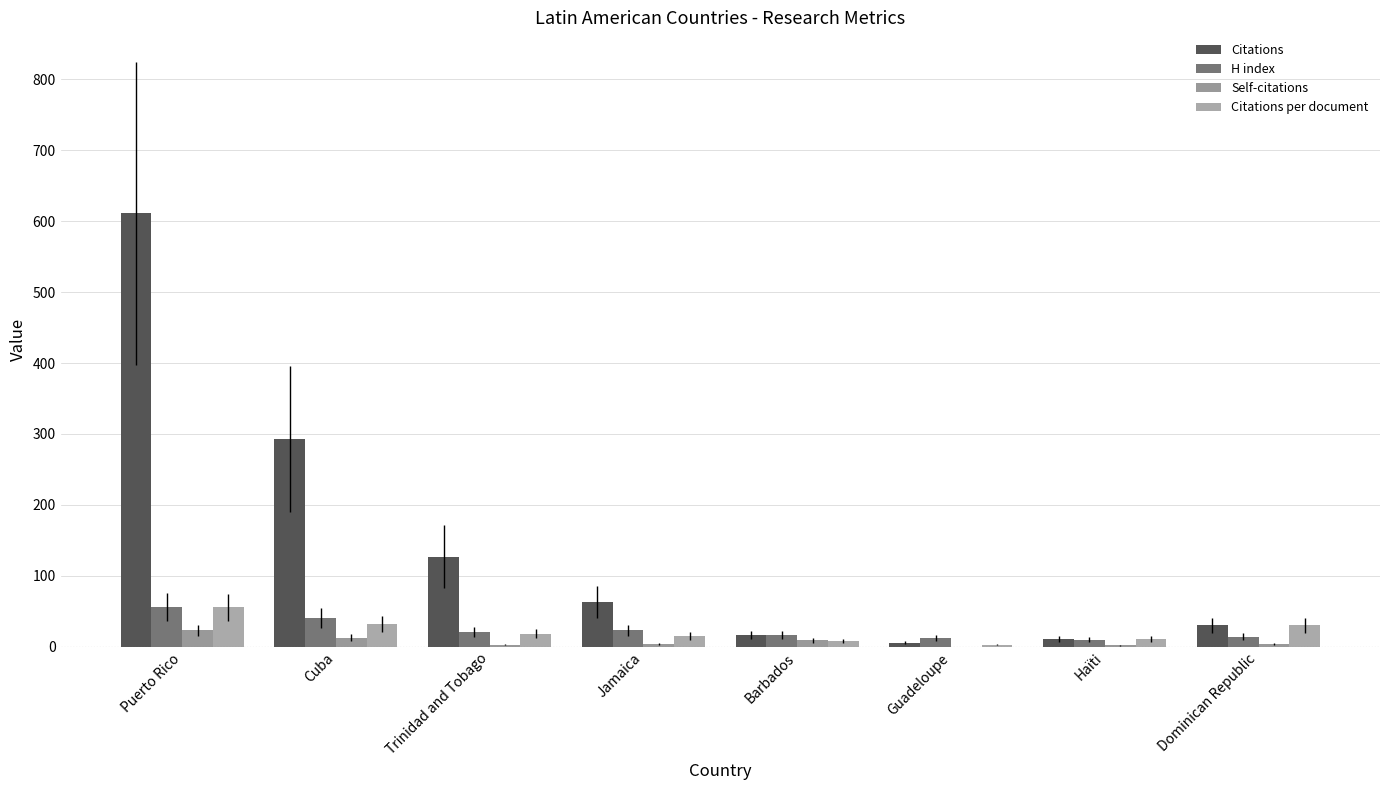

At which category is the sum across all series the highest?

Puerto Rico